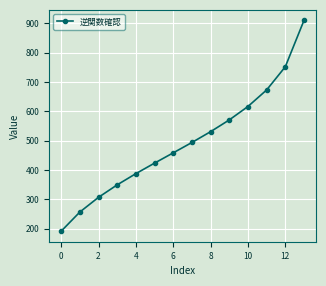

What is the difference between the second highest and minimum values?

559.9